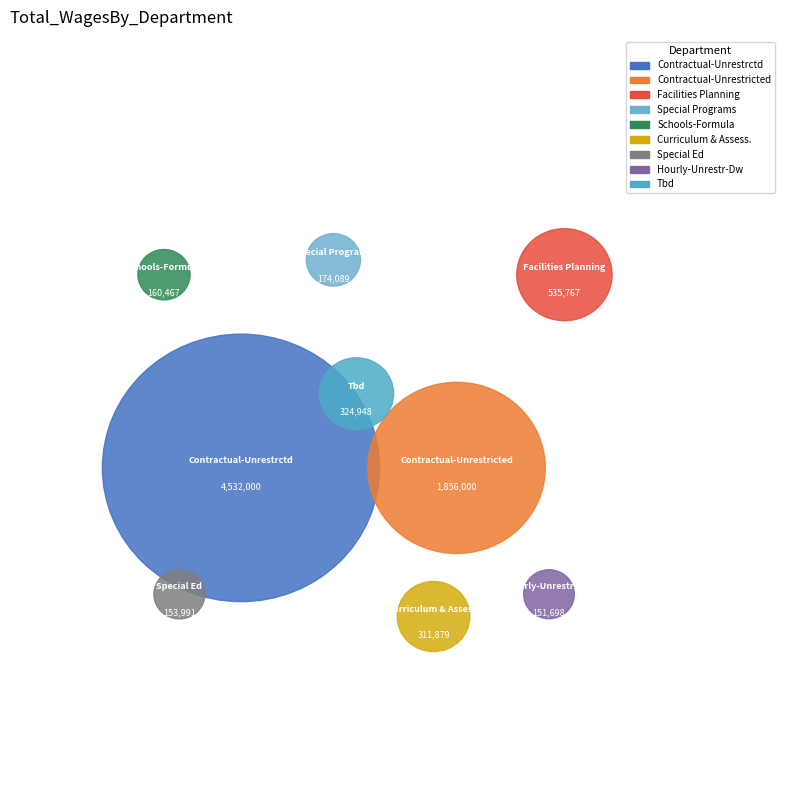

To the nearest percent, what is the combined percentage of Special Ed and Special Programs?

4%